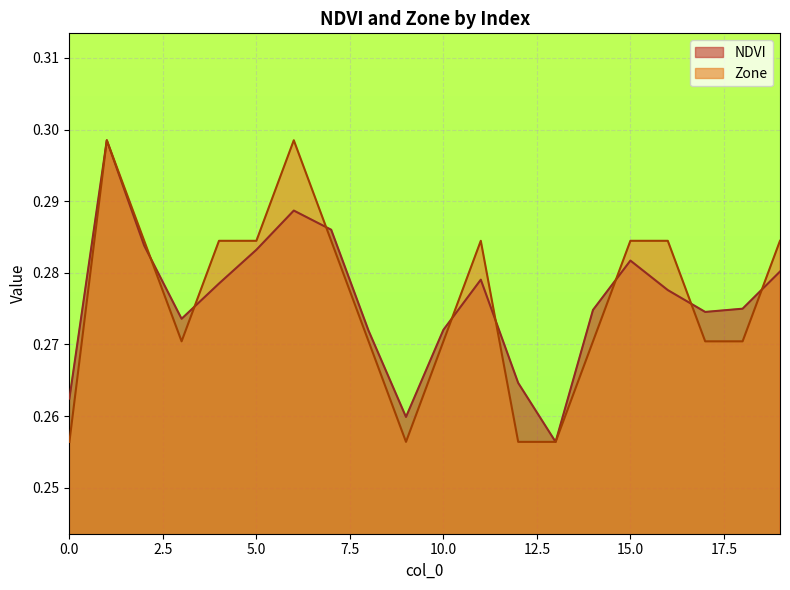

What is the greatest value displayed?

0.3